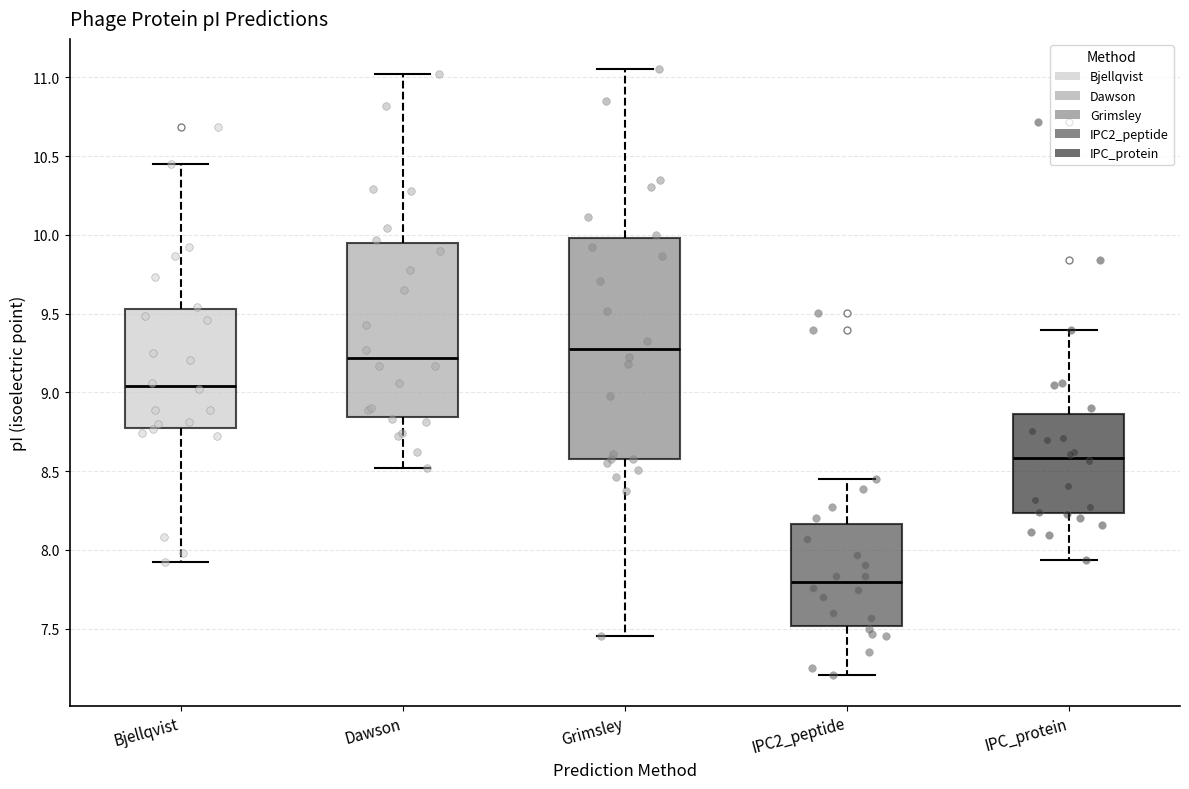

Reading left to right, read every box against the y-axis: the position of its median line, the range the box covers, and the ends of its whiskers. The values are not printed on the chart, so give them approximately, as read against the axis.

Bjellqvist: median 9.05, box 8.80 to 9.55, whiskers 7.90 to 10.45
Dawson: median 9.20, box 8.85 to 9.95, whiskers 8.50 to 11.00
Grimsley: median 9.30, box 8.60 to 10.00, whiskers 7.45 to 11.05
IPC2_peptide: median 7.80, box 7.50 to 8.15, whiskers 7.20 to 8.45
IPC_protein: median 8.60, box 8.25 to 8.85, whiskers 7.95 to 9.40